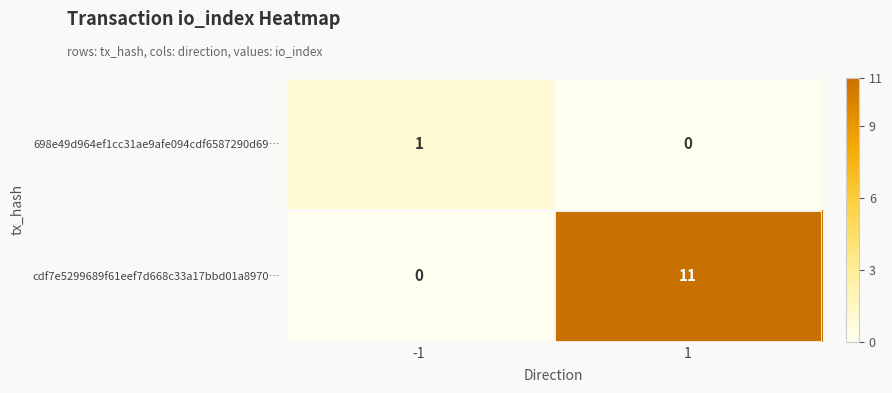

Reading left to right, extract all data points from this chart.

698e49d964ef1cc31ae9afe094cdf6587290d69…: 1	0
cdf7e5299689f61eef7d668c33a17bbd01a8970…: 0	11